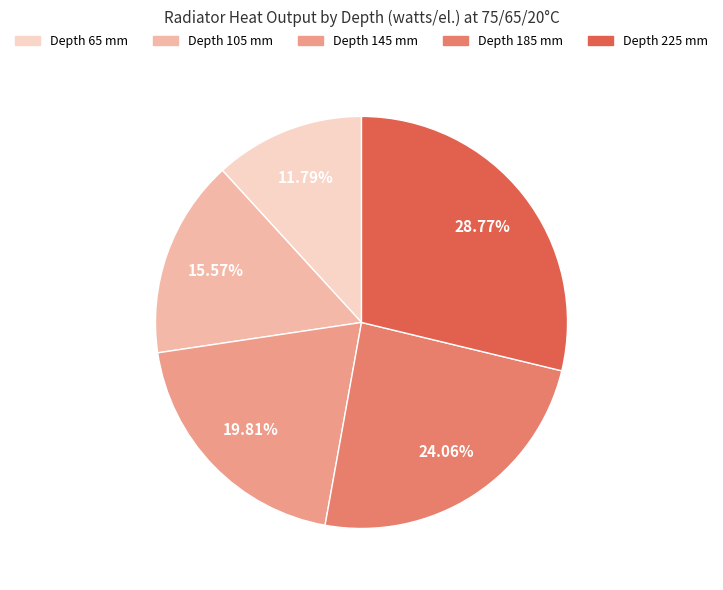

How many segments does this pie chart have?

5